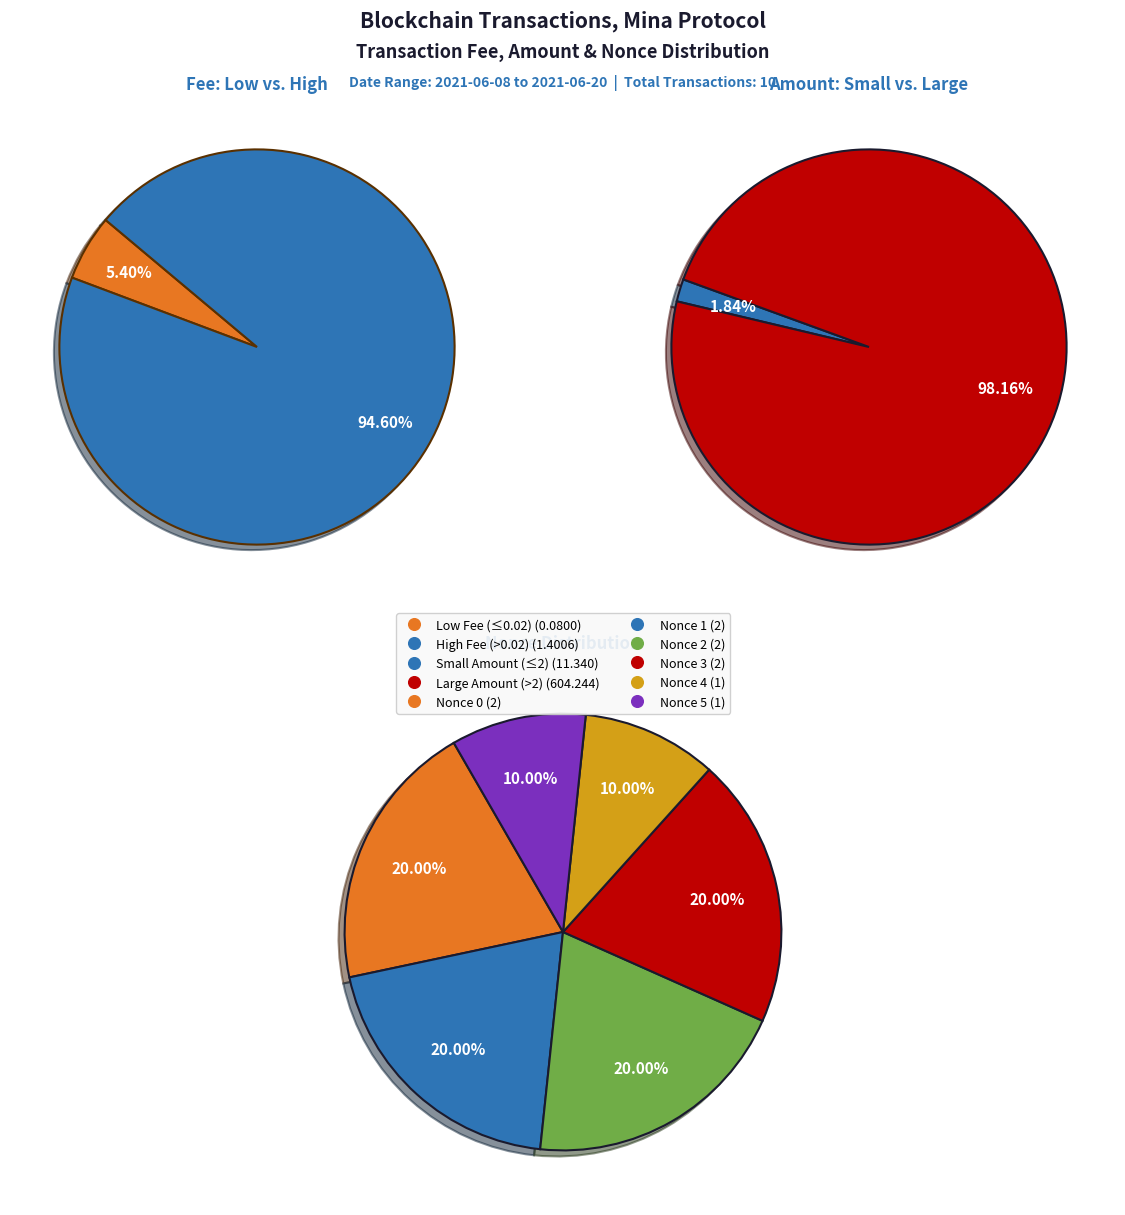

Is it true that 28782 is 11% of the pie?

False